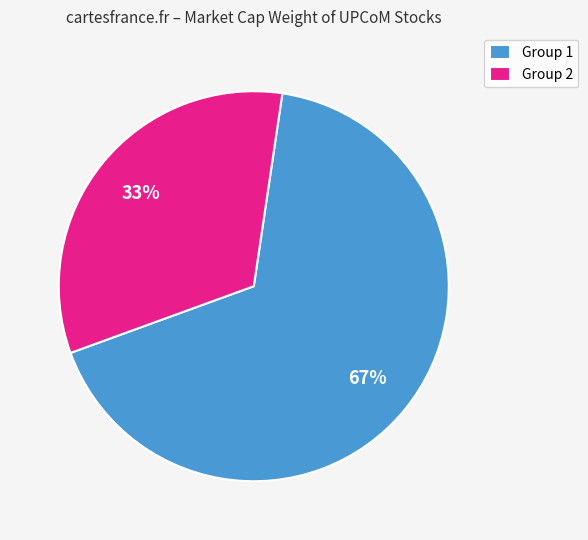

Is there a majority slice in this chart?

Yes